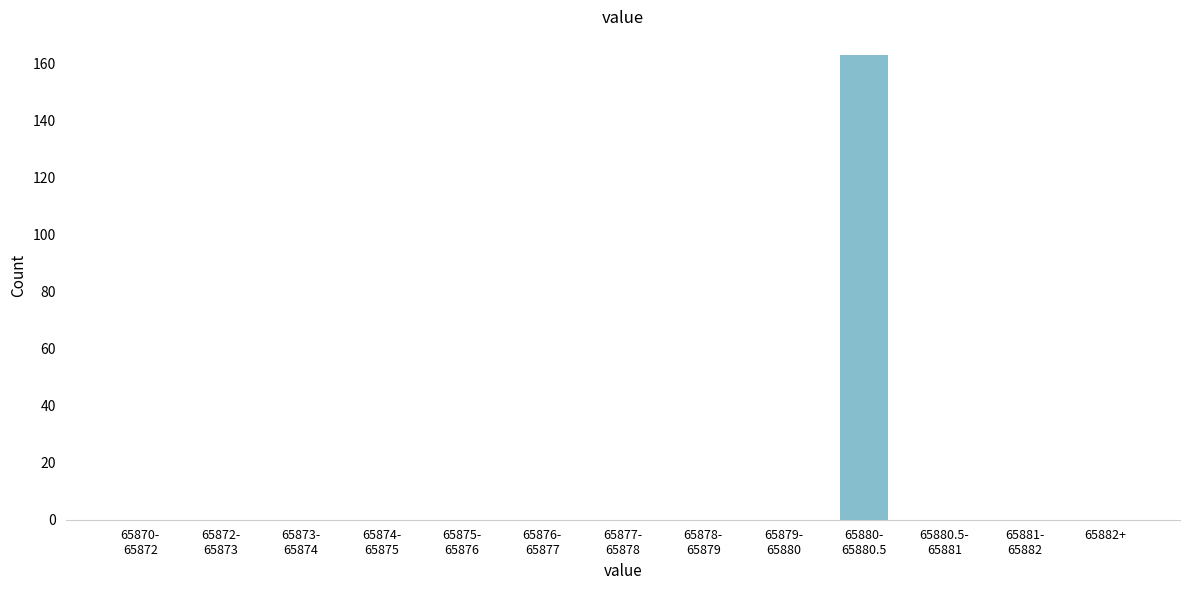

What is the sum of all values?

163